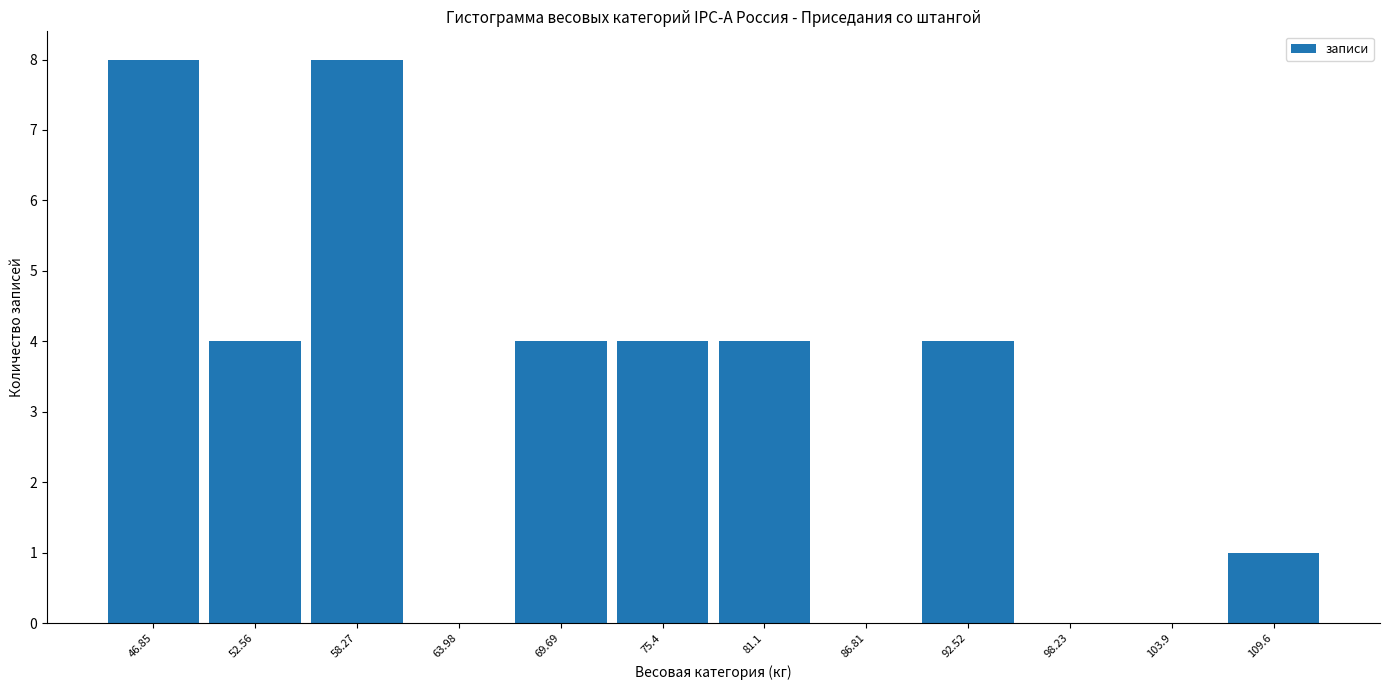

What is the height of the bar covering 67 to 73 on the x-axis? Neither the bar edges nor the heights are printed on the chart, so give them approximately, as read against the axes.

4